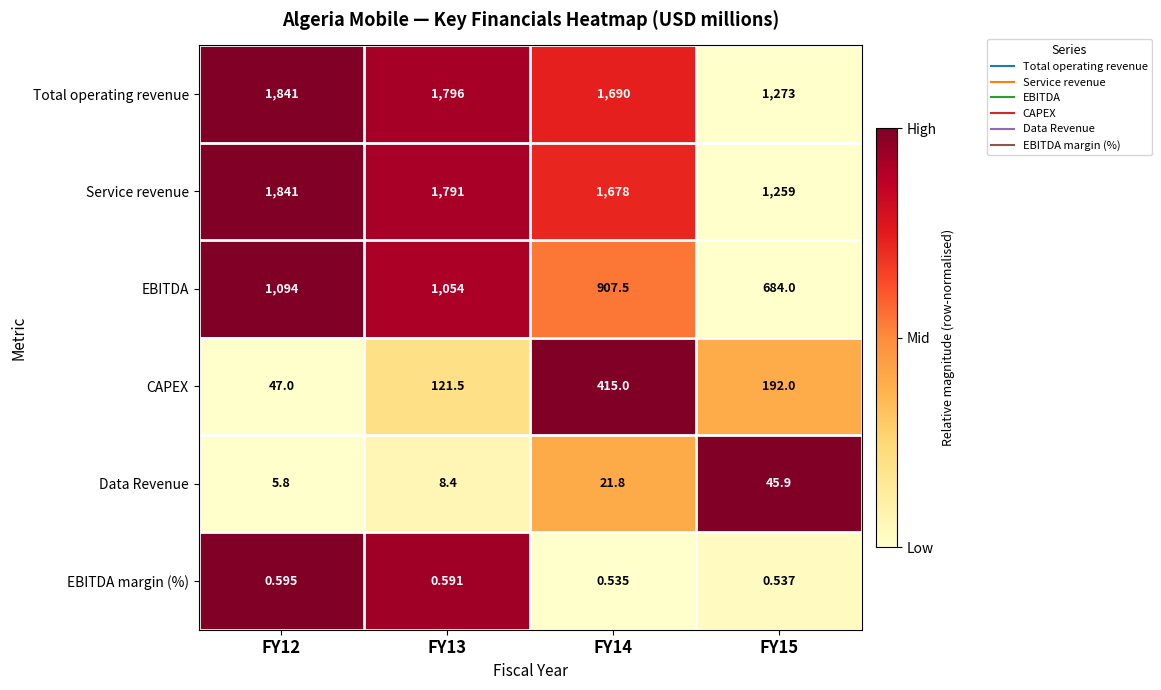

Rank the series at FY15 from lowest to highest value.

EBITDA margin (%), Data Revenue, CAPEX, EBITDA, Service revenue, Total operating revenue